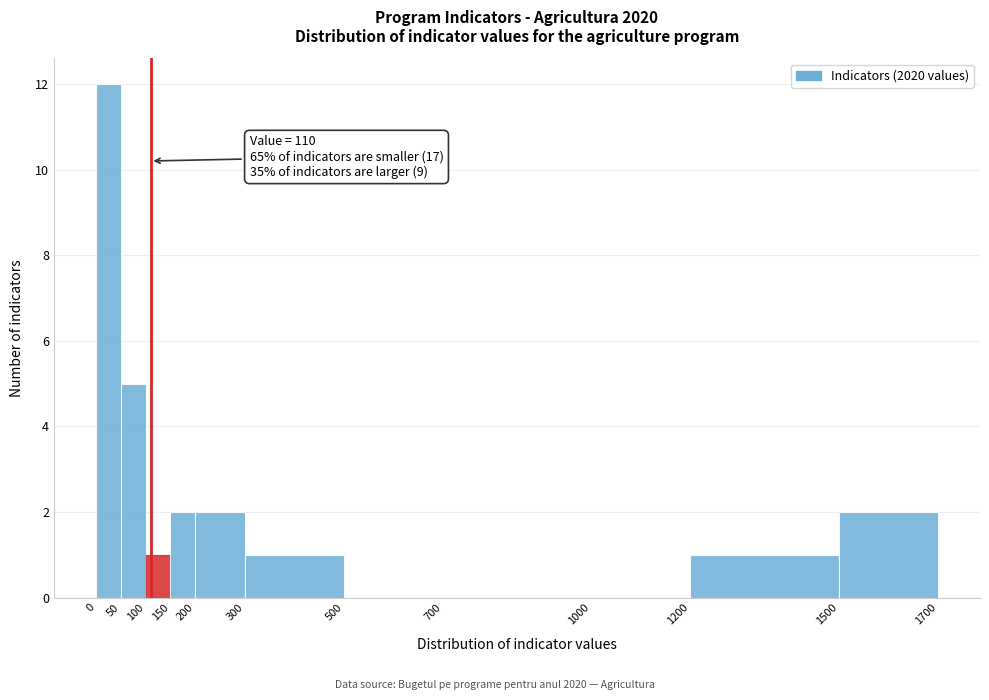

Over which range of the x-axis is the bar tallest?

0 to 50